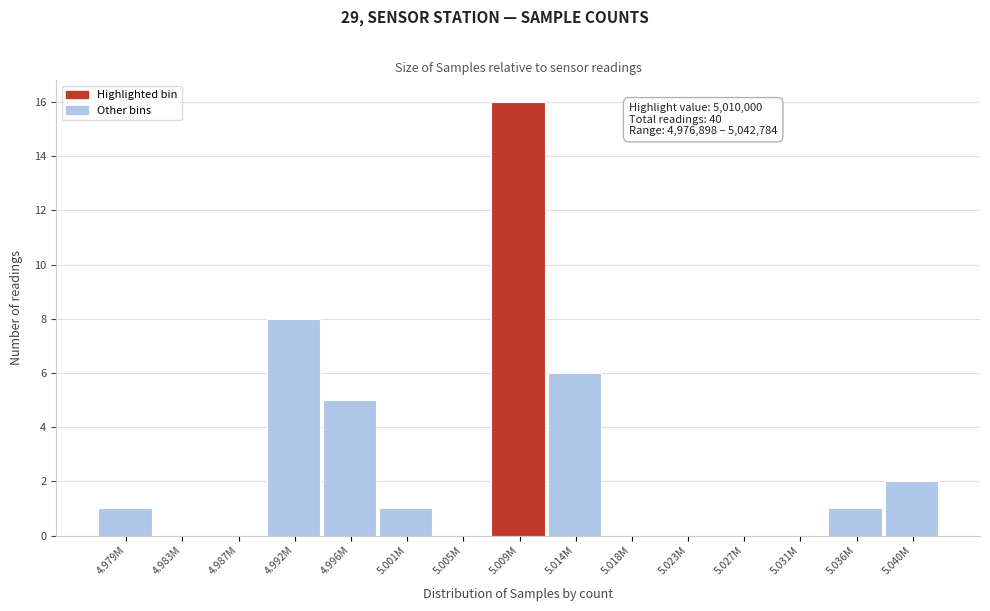

Reading left to right, list all the values displayed in this chart.

4.979M=1	4.983M=0	4.987M=0	4.992M=8	4.996M=5	5.001M=1	5.005M=0	5.009M=16	5.014M=6	5.018M=0	5.023M=0	5.027M=0	5.031M=0	5.036M=1	5.040M=2